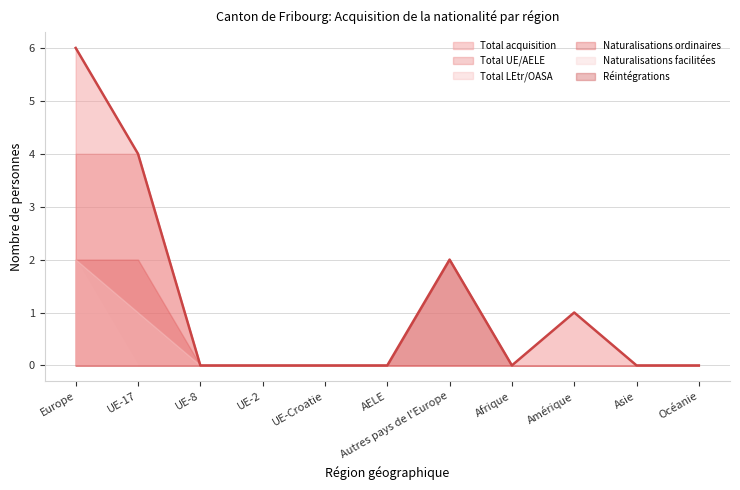

What are all the series names shown in the legend?

Total acquisition, Total UE/AELE, Total LEtr/OASA, Naturalisations ordinaires, Naturalisations facilitées, Réintégrations